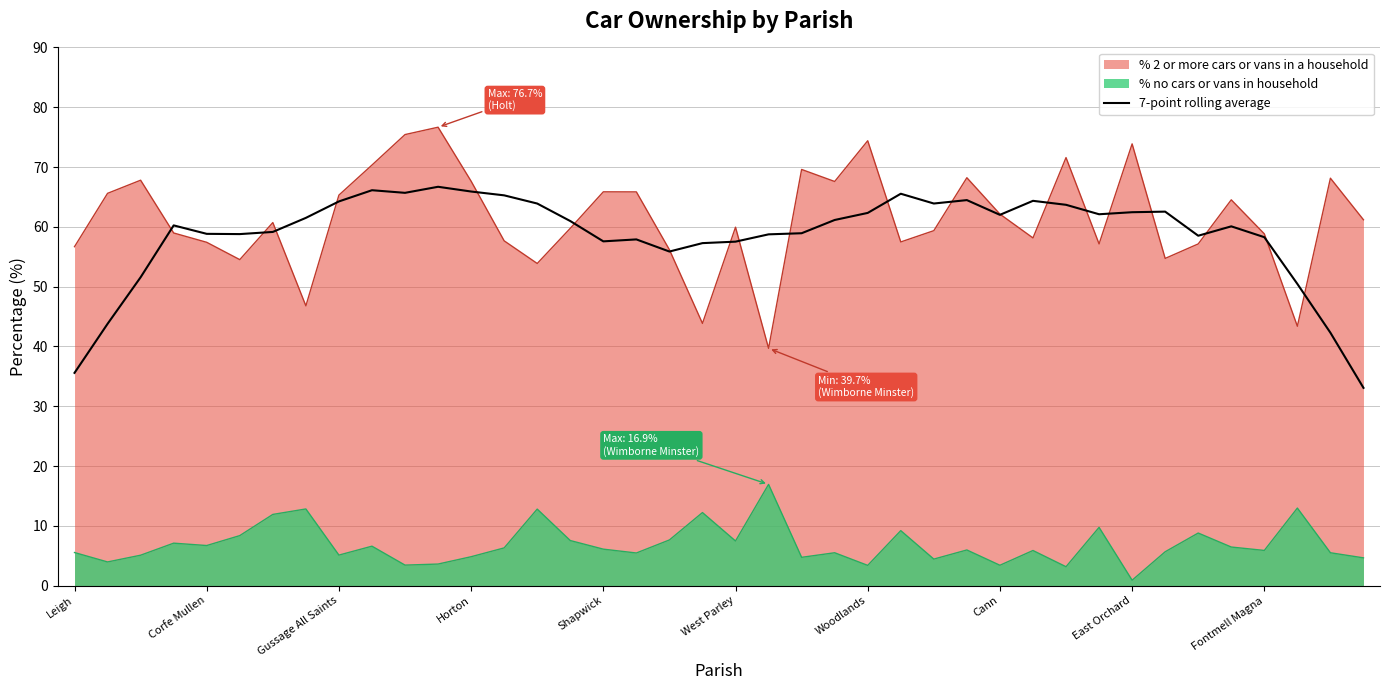

What is the greatest value displayed?

76.7